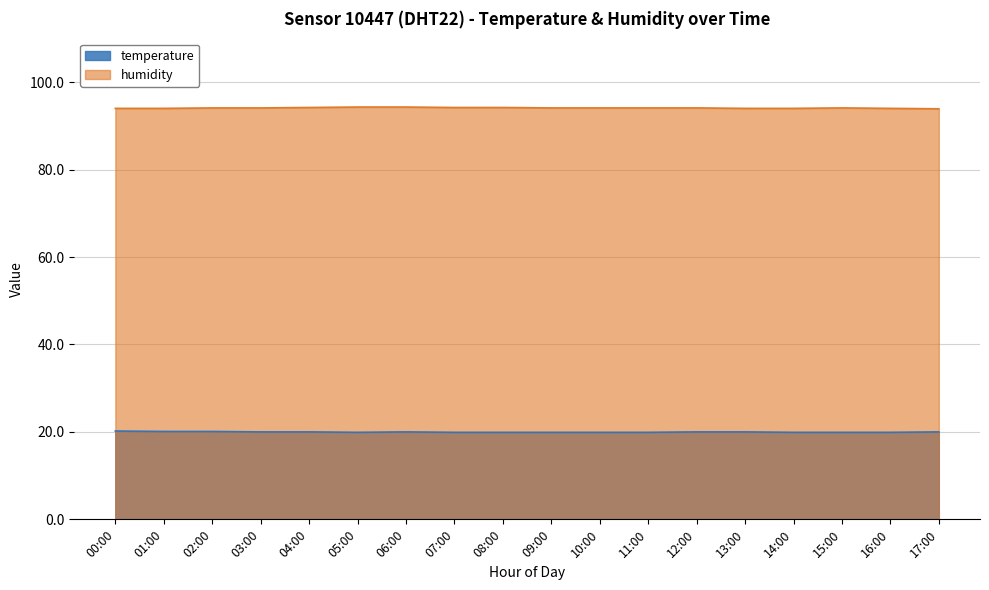

True or false: humidity and temperature intersect in this chart.

False